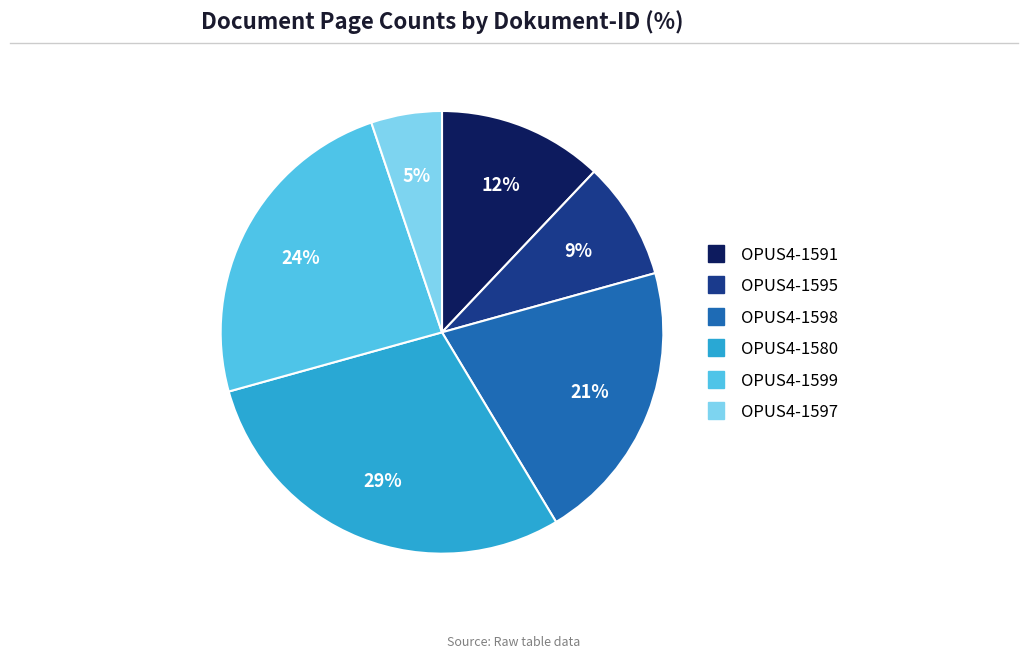

Does OPUS4-1595 account for over 50% of the chart?

No